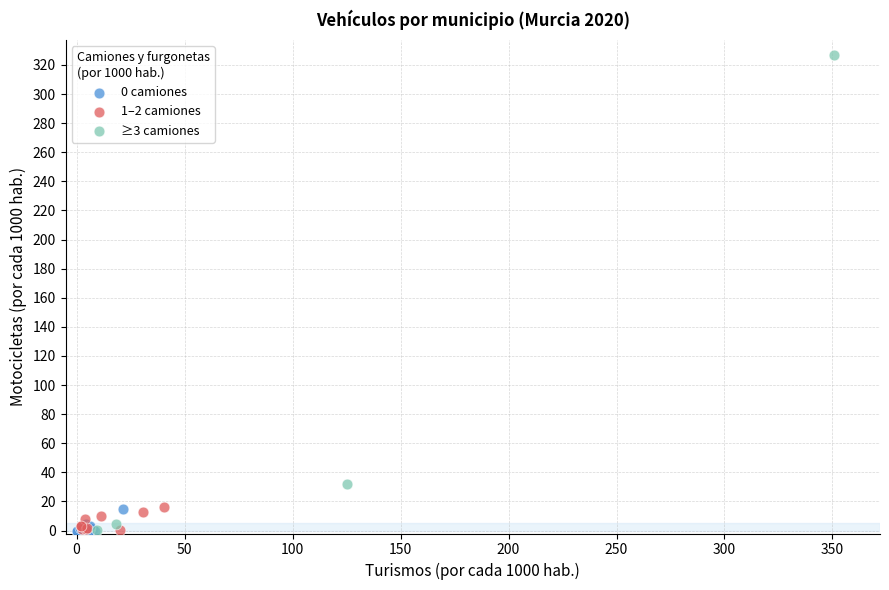

Which series contains the highest Y value?

≥3 camiones